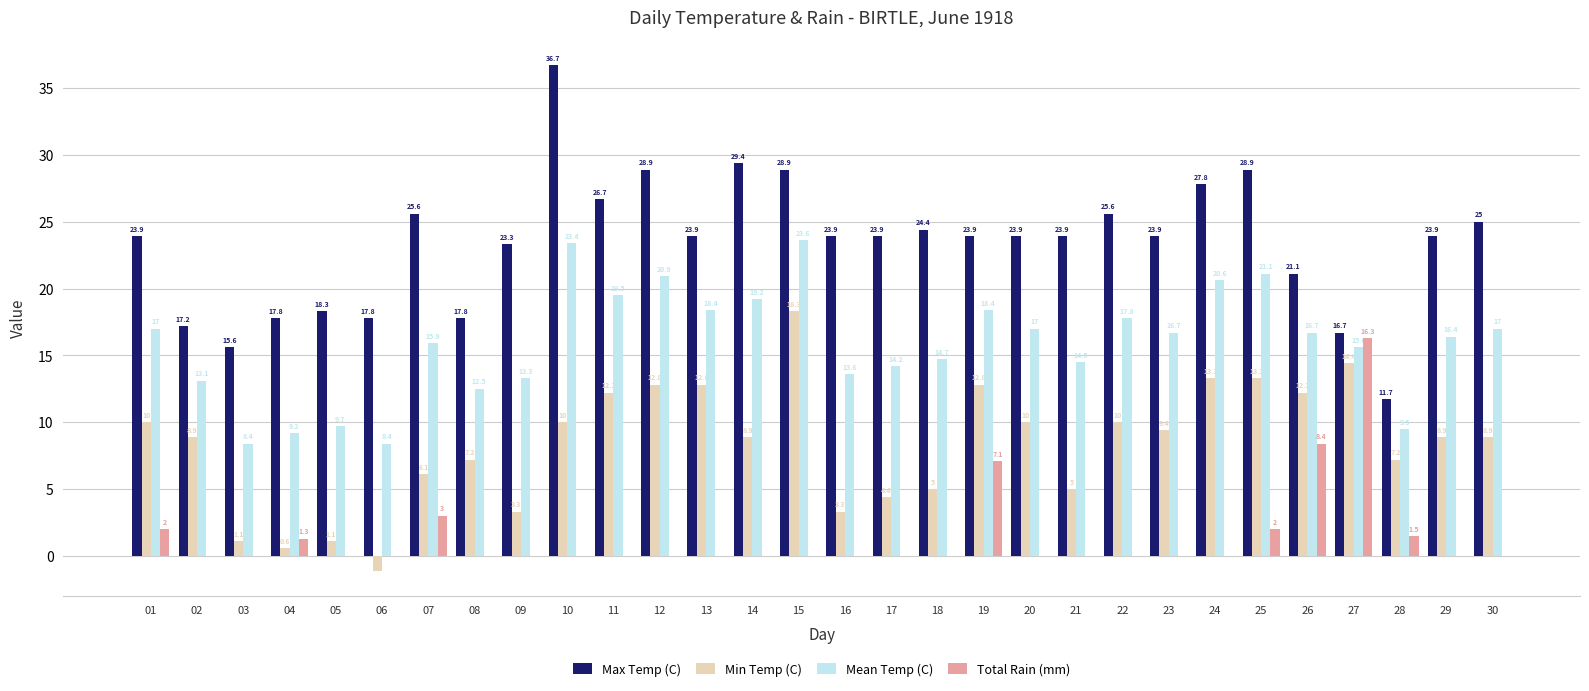

Does the chart contain stacked bars?

No